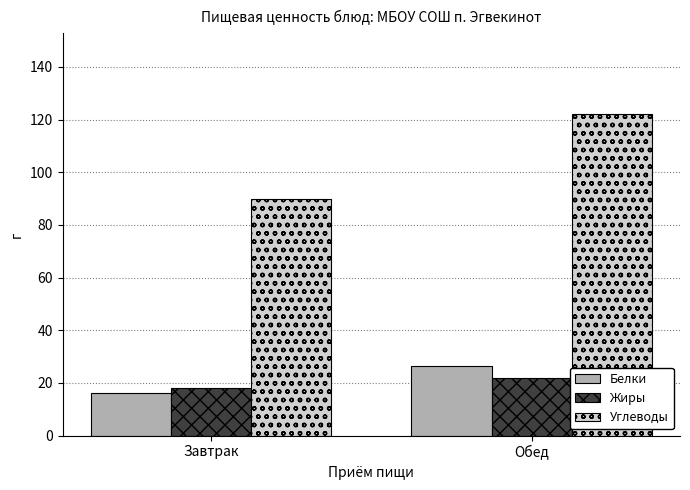

At Завтрак, list the series in order from largest to smallest.

Углеводы, Жиры, Белки